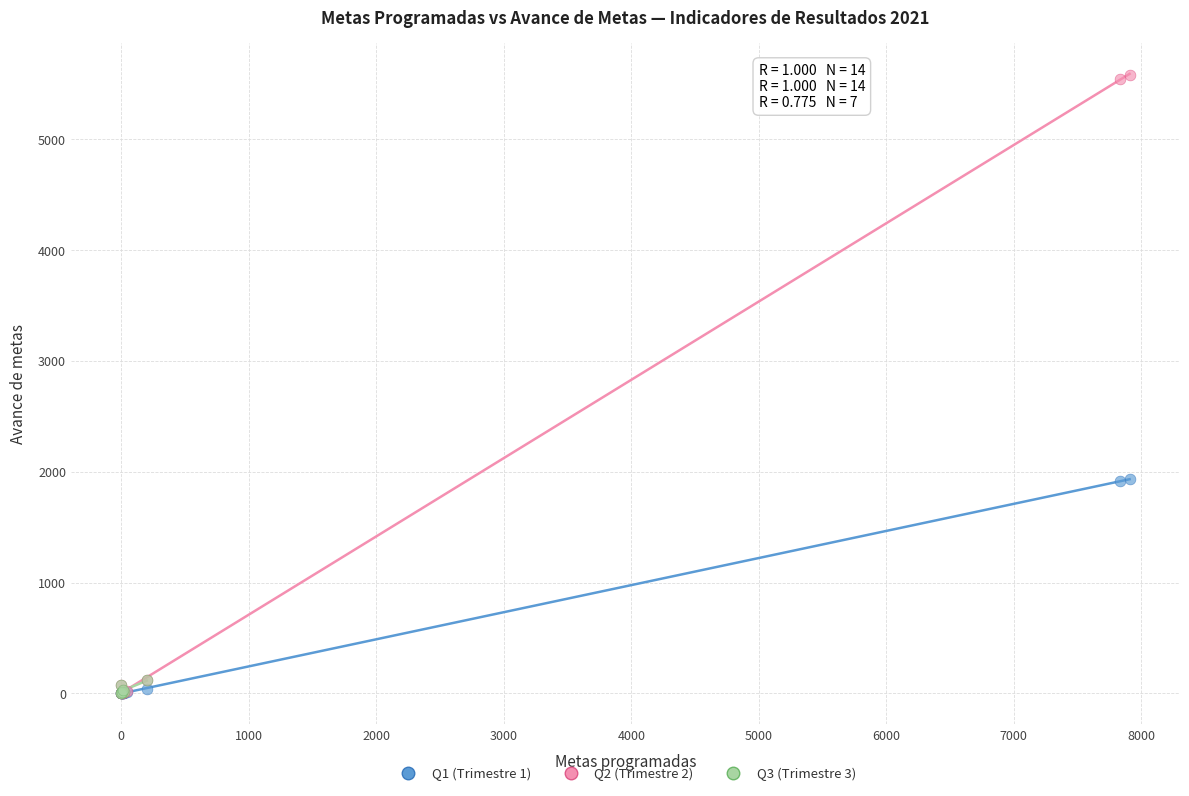

Which series has the widest spread of Y values?

Q2 (Trimestre 2)